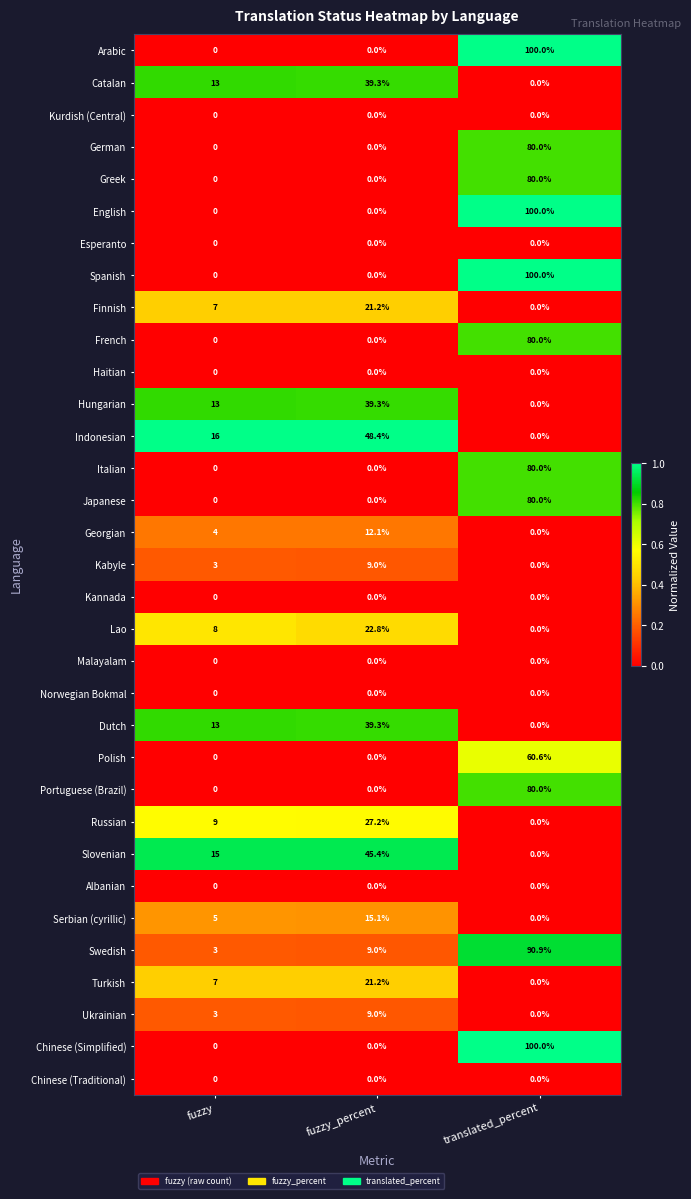

Which category has the highest value across all series?

translated_percent